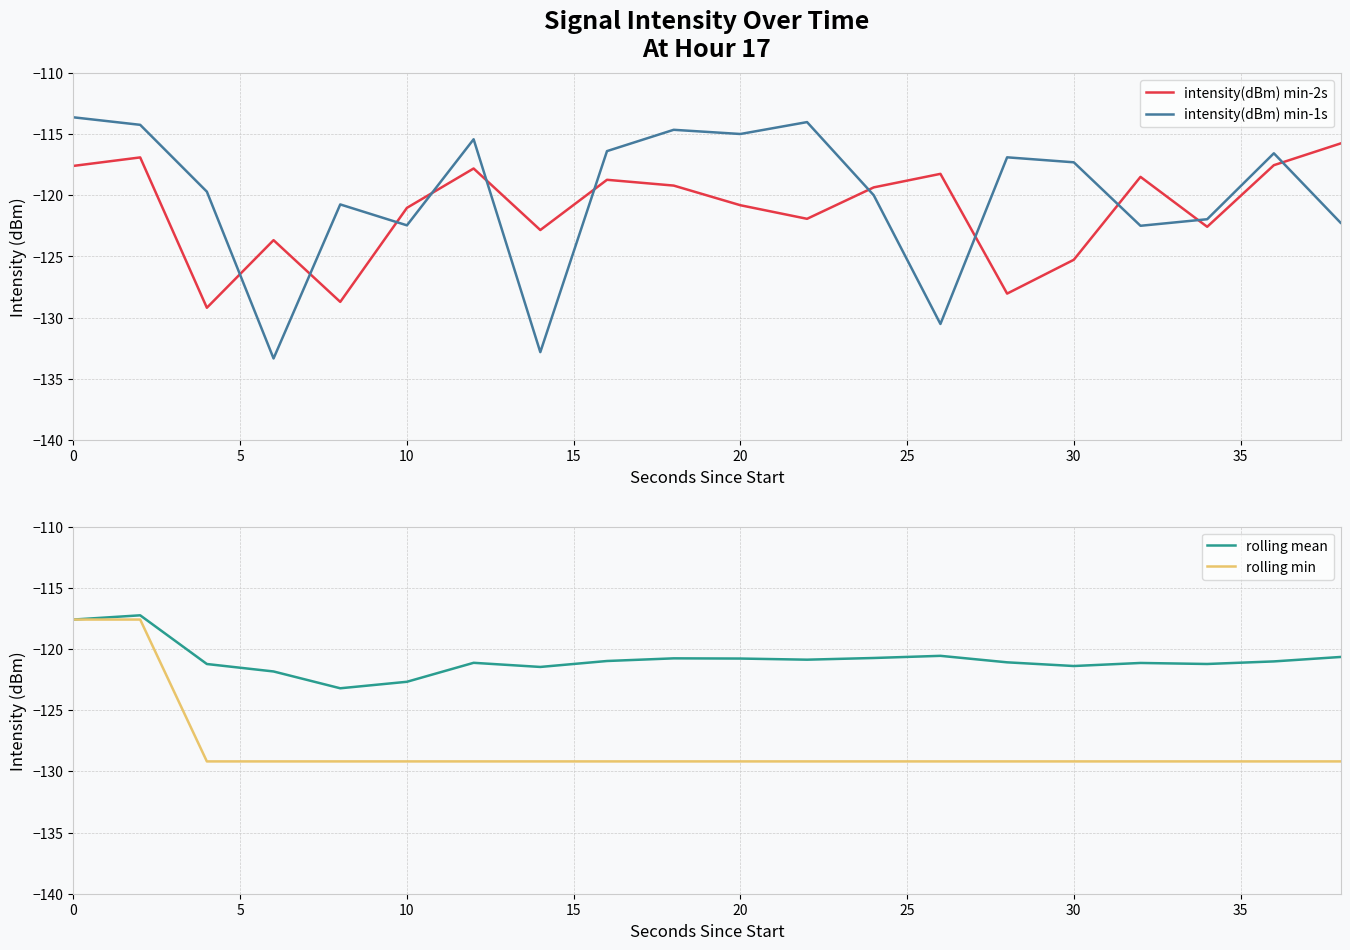

Which series has the largest range (max minus min)?

intensity(dBm) min-1s